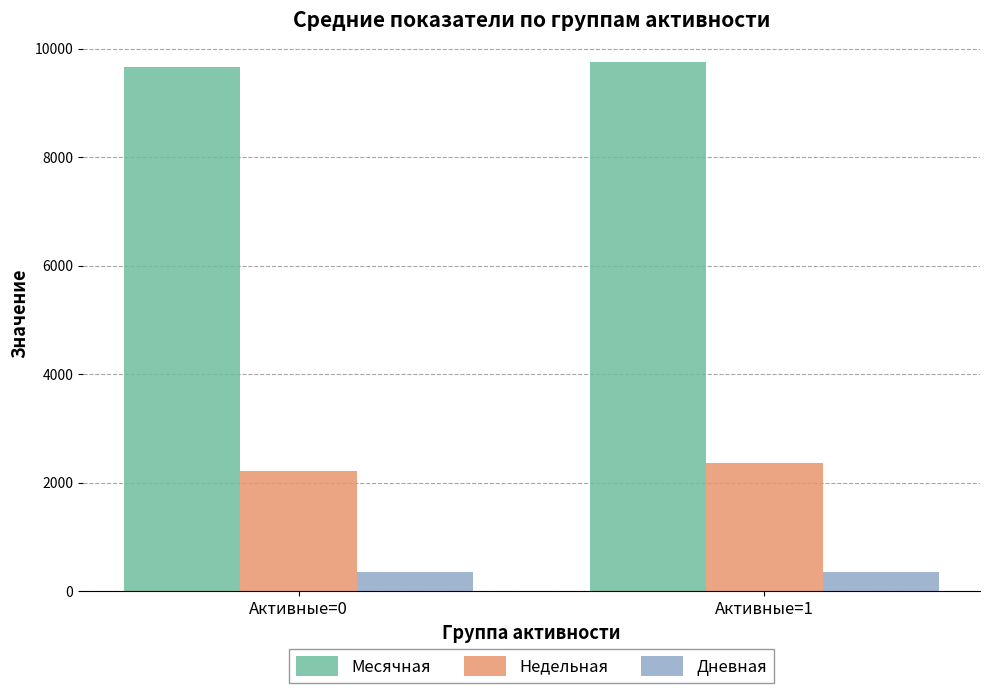

What is the highest value of the Дневная series?

355.1